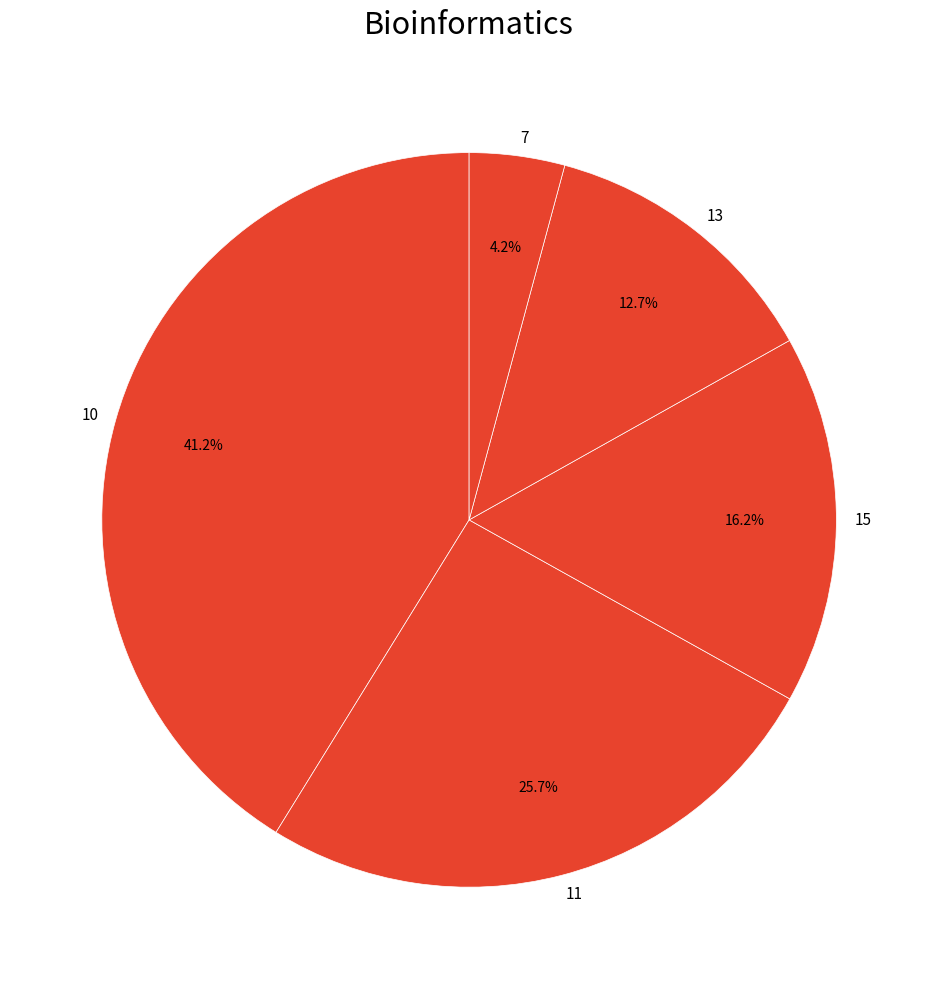

Does any single category account for the majority?

No